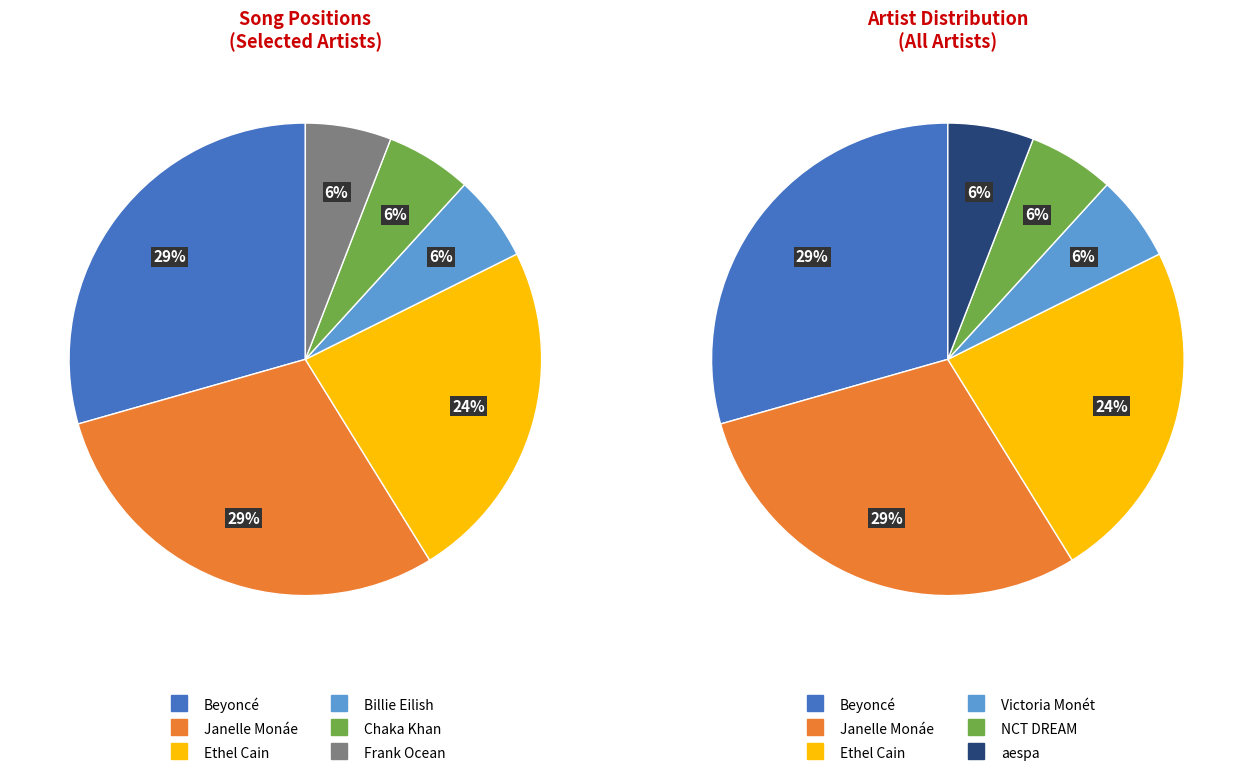

Which slice is the largest?

Janelle Monáe